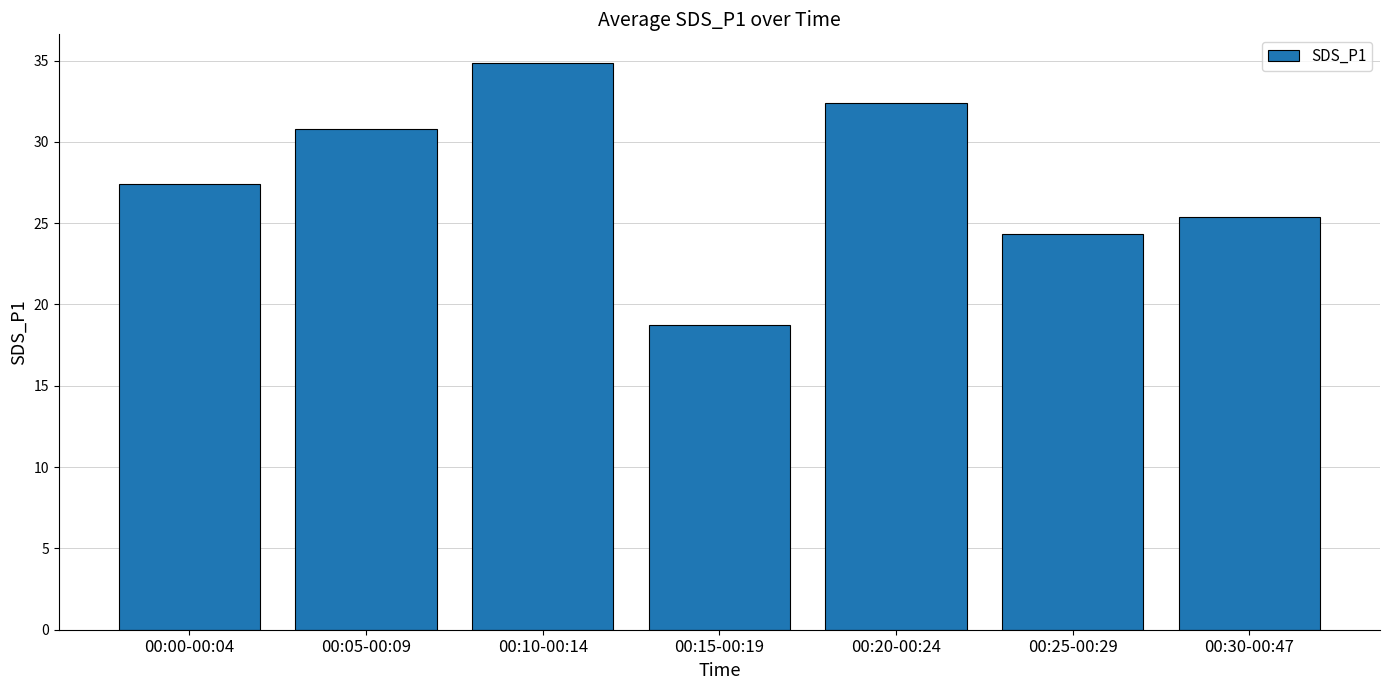

What is the maximum value shown in the chart?

34.9